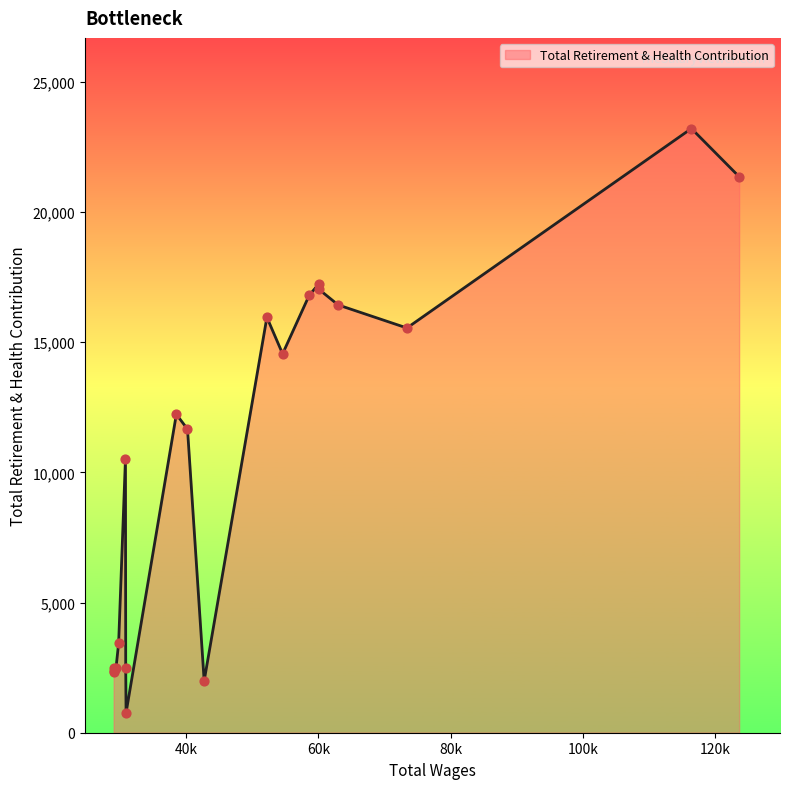

What is the difference between the maximum and minimum values?

22450